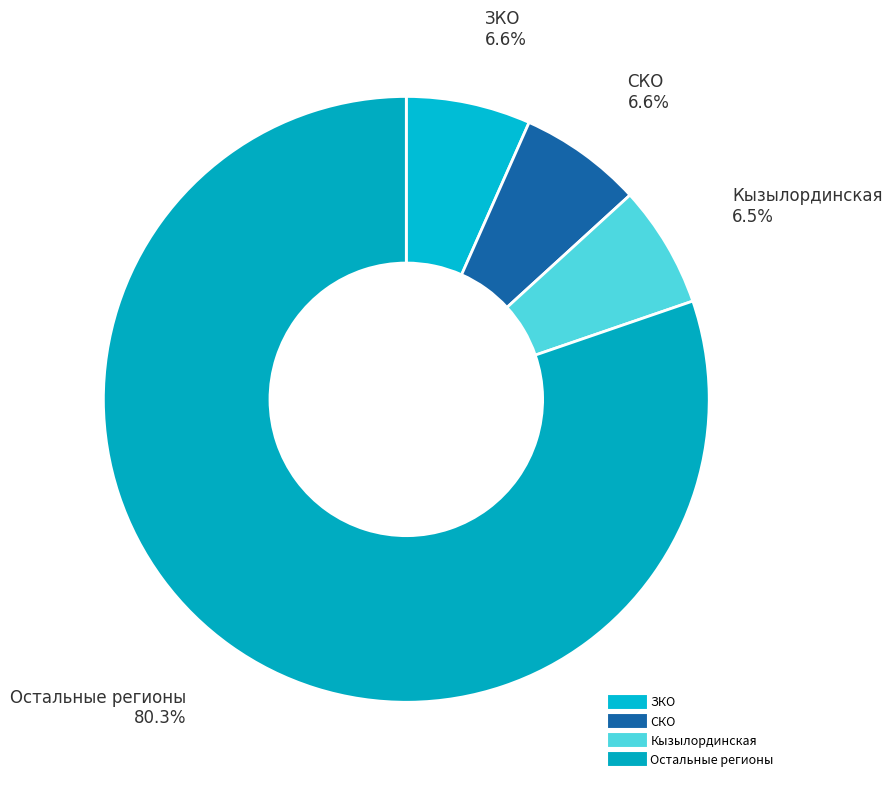

Count the number of slices in the pie.

4